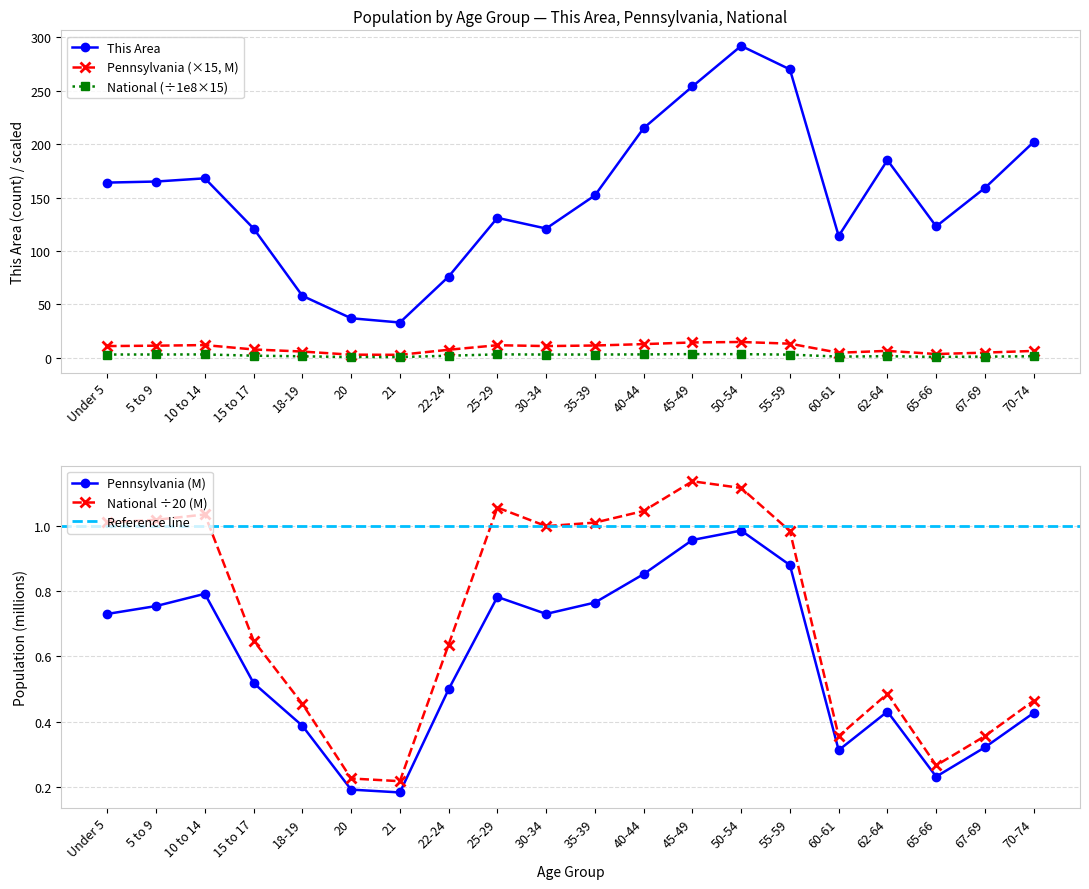

Where is This Area nearest to the value 162?

Under 5